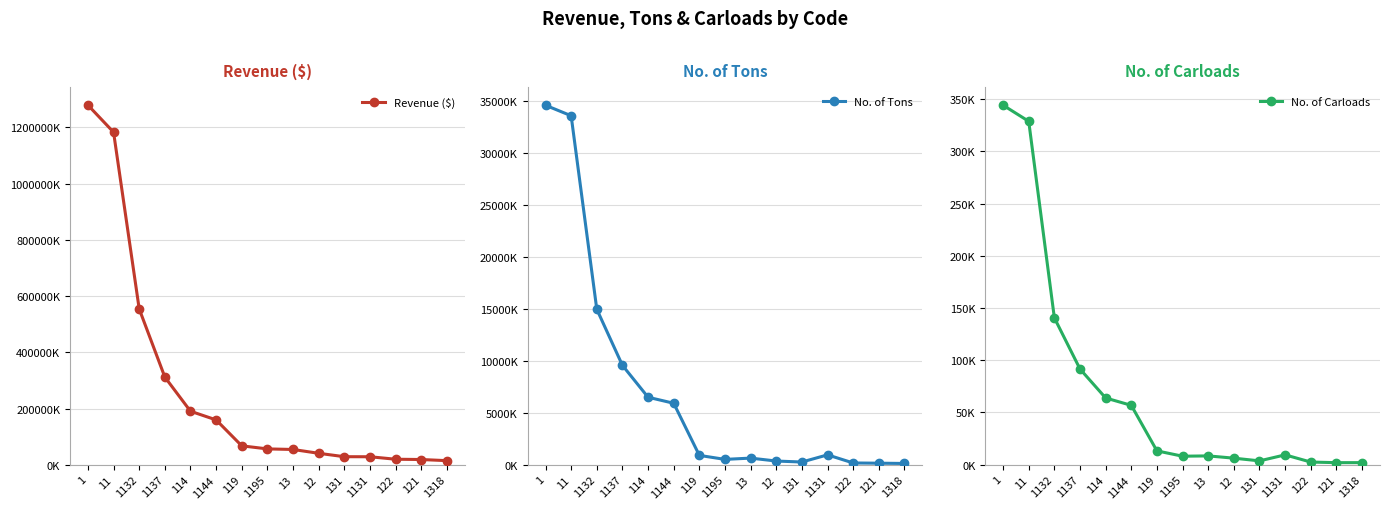

What is the average value of the Revenue ($) series?

267063499